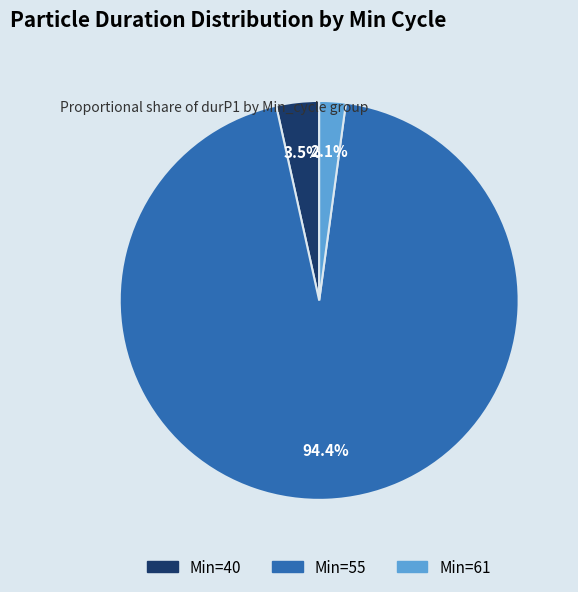

Is there a majority slice in this chart?

Yes